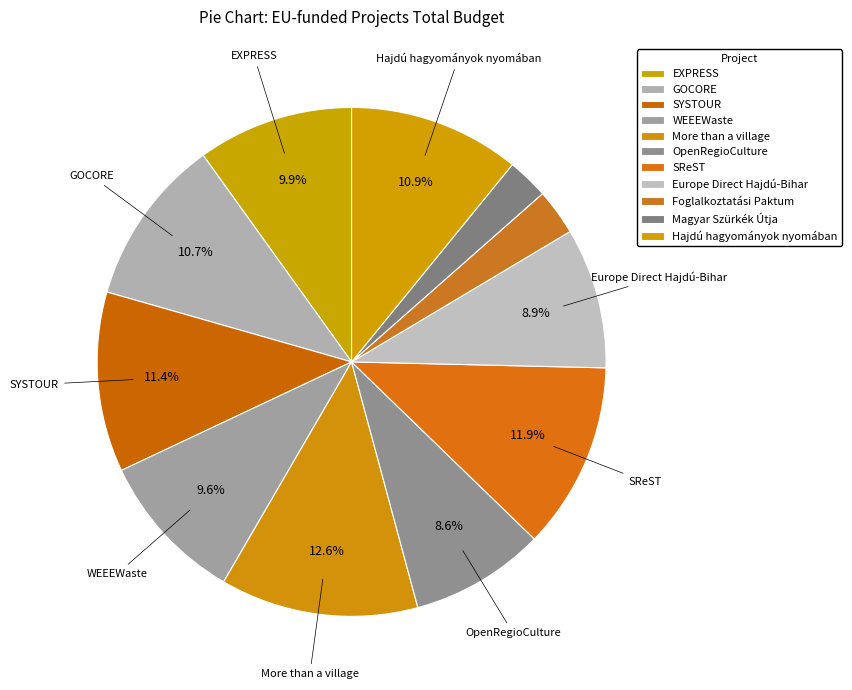

Count the number of slices in the pie.

11